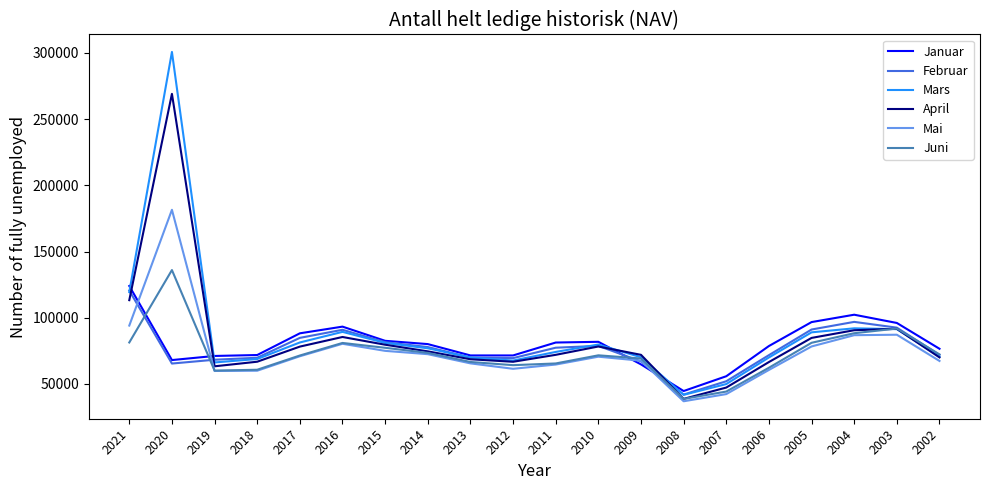

Between 2021 and 2018, which series saw the biggest shift?

Januar